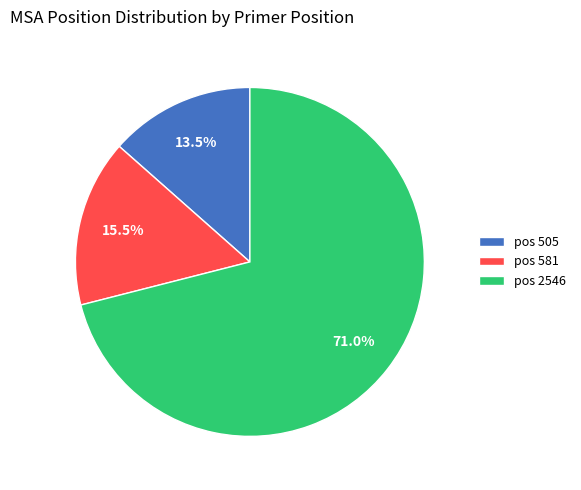

Which slice is the largest?

pos 2546